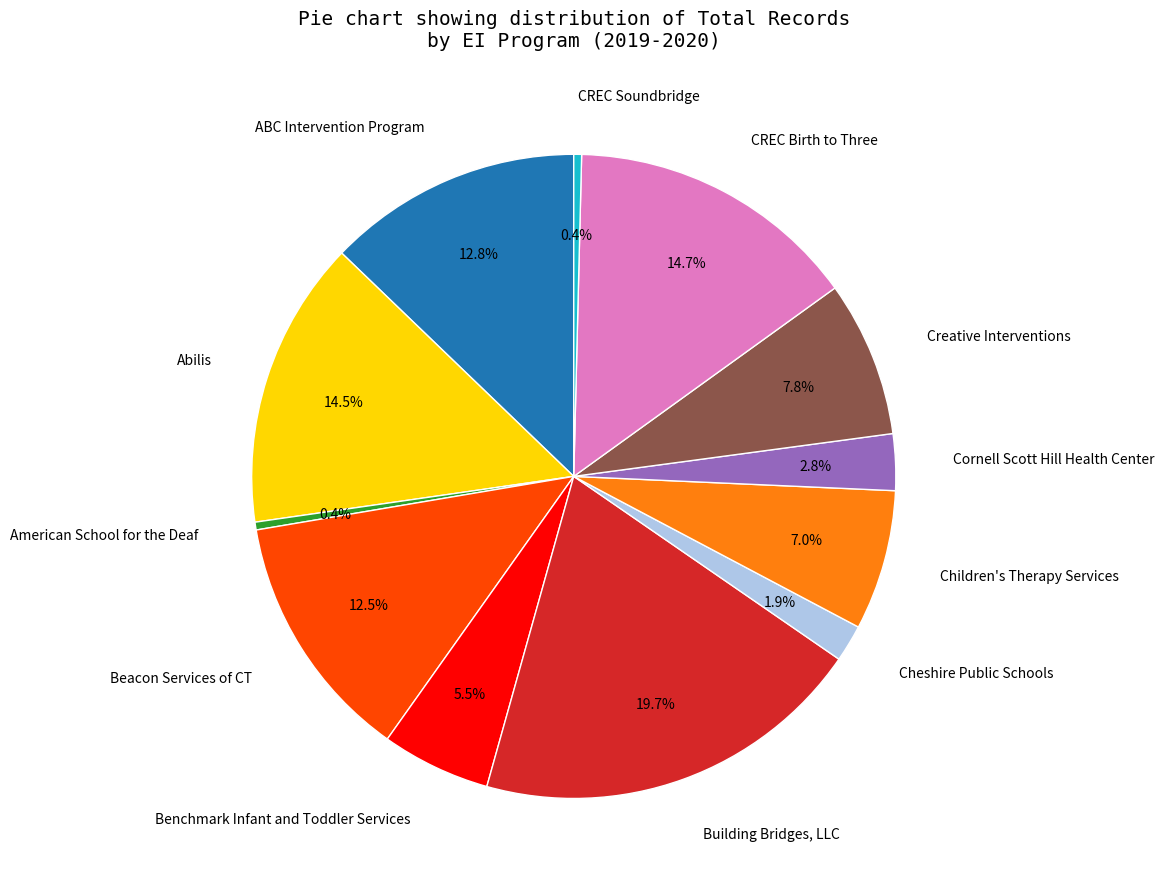

Does any single category account for the majority?

No